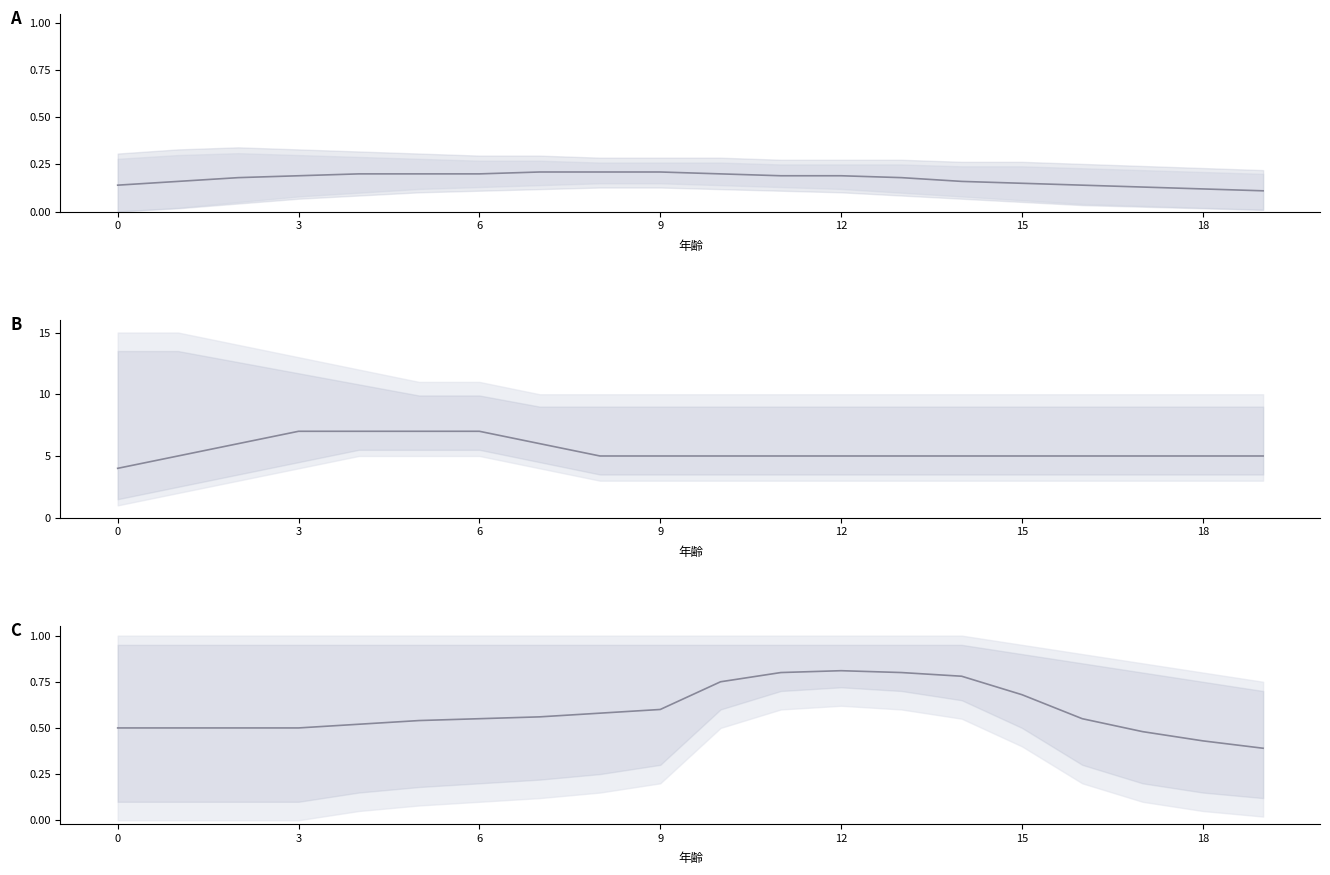

How many interior local peaks (higher than both neighbors) does the data have?

1